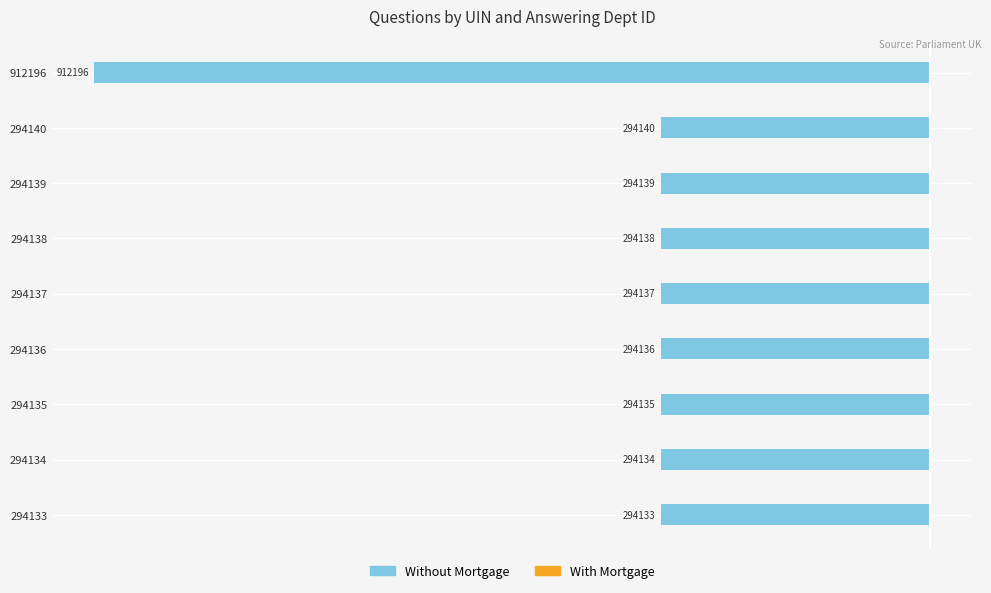

Are the bars grouped side by side (vs. stacked)?

Yes